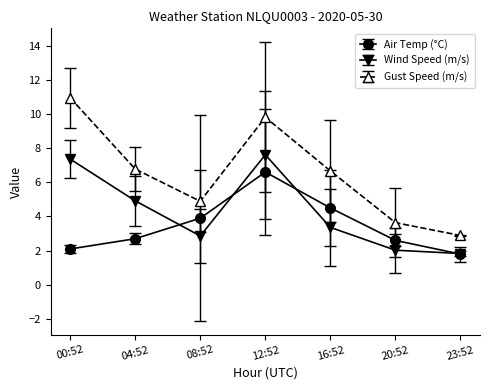

True or false: Gust Speed (m/s) and Air Temp (°C) intersect in this chart.

False